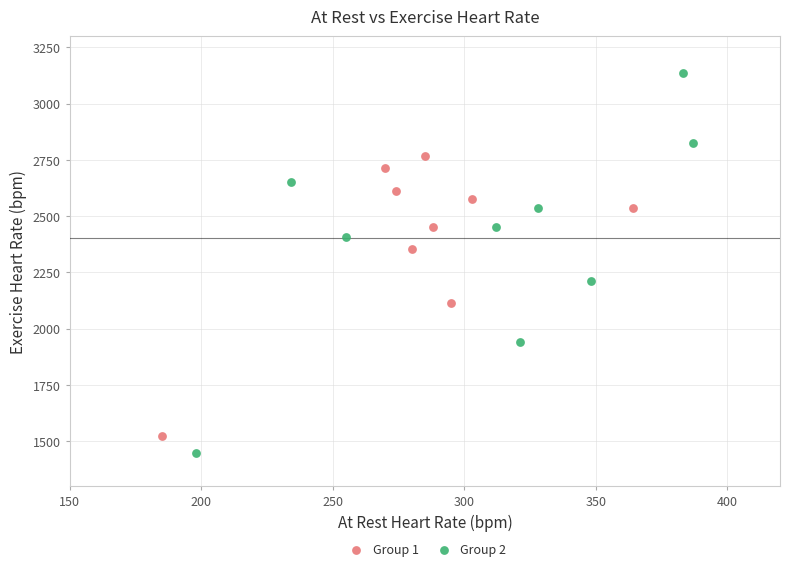

Which series contains the highest Y value?

Group 2